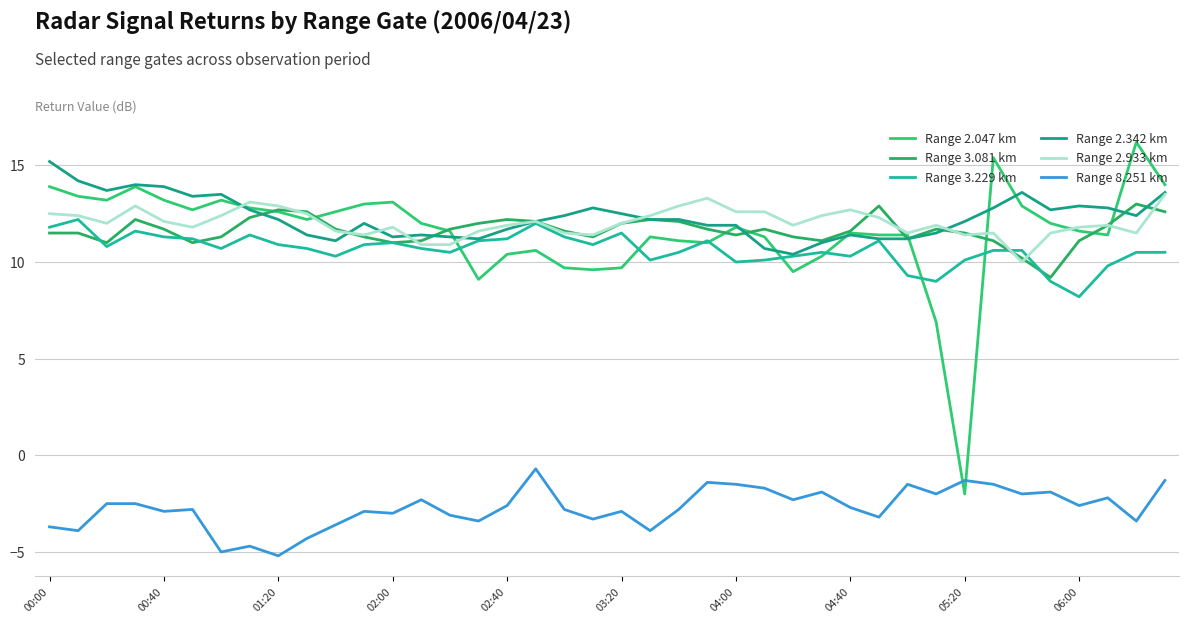

What is the value of the Range 3.229 km point at the 14th from the left?

10.7